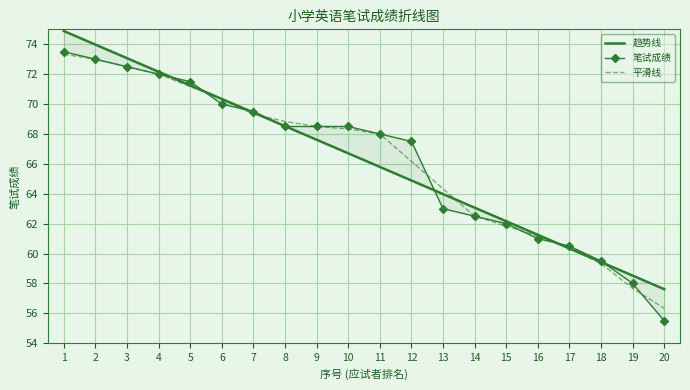

The 趋势线 series shows 15.9 at 7. True or false?

False